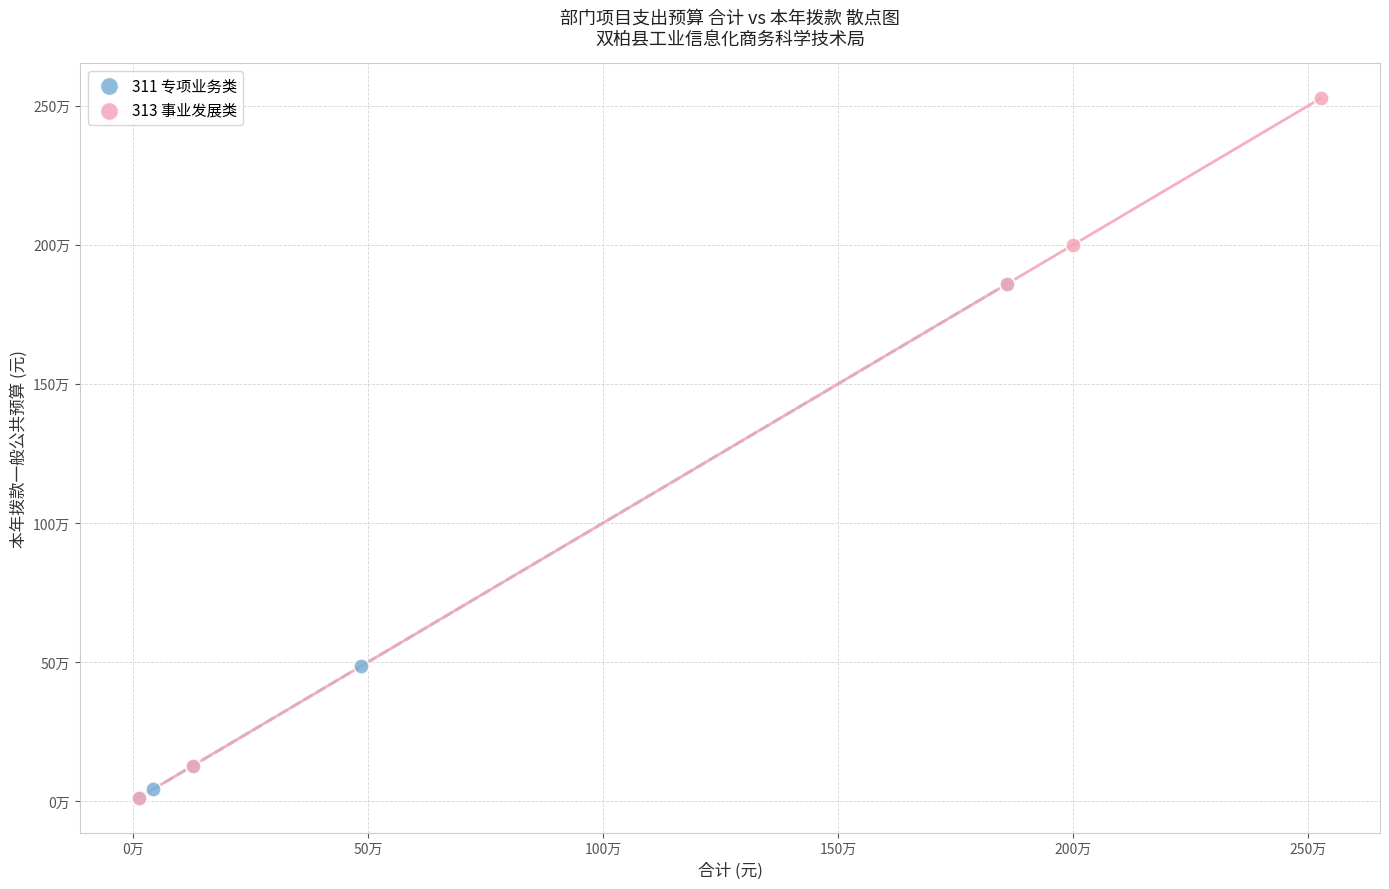

What are all the series names shown in the legend?

311 专项业务类, 313 事业发展类